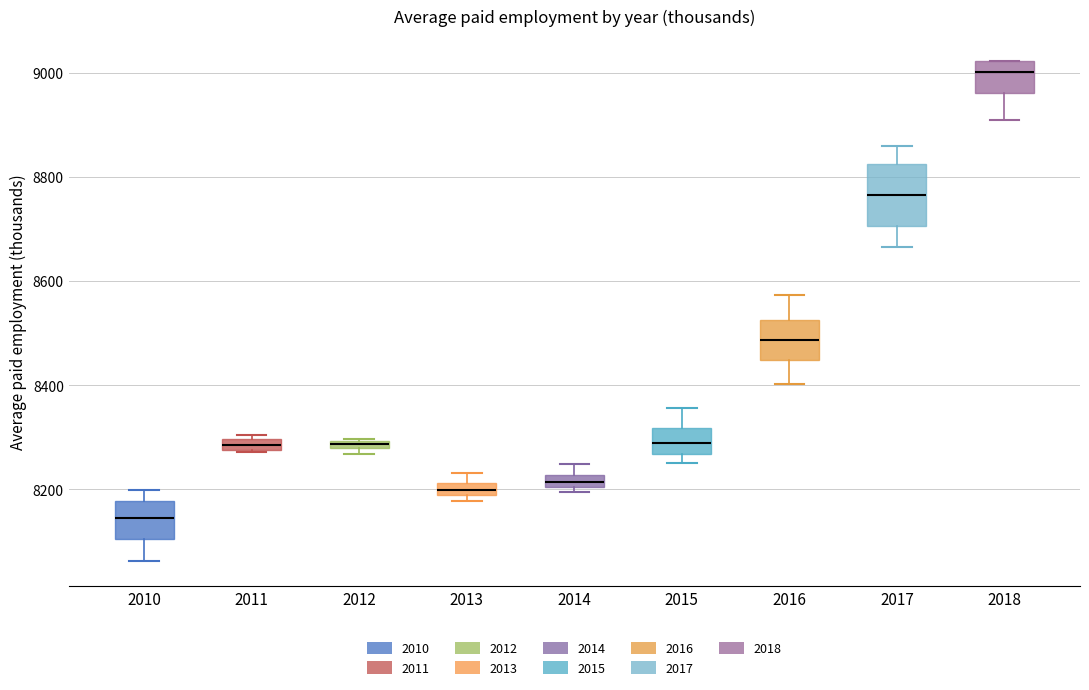

Where is the upper edge of the box at x = 2011 on the y-axis? The values are not printed on the chart, so give them approximately, as read against the axis.

8300